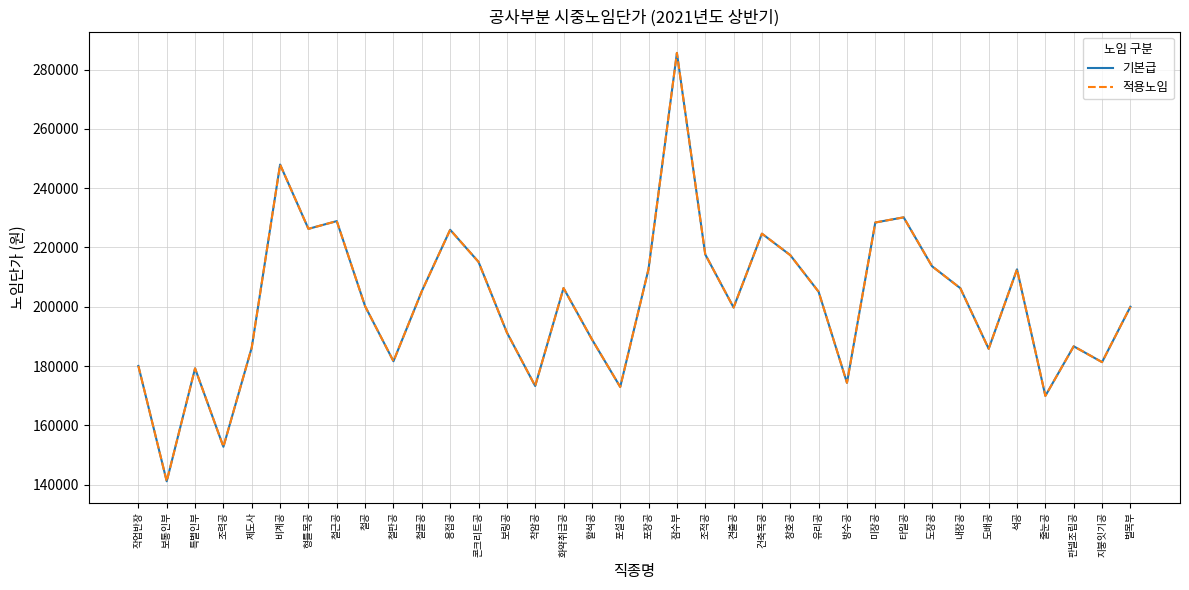

Is this an area chart (filled region under the line)?

No